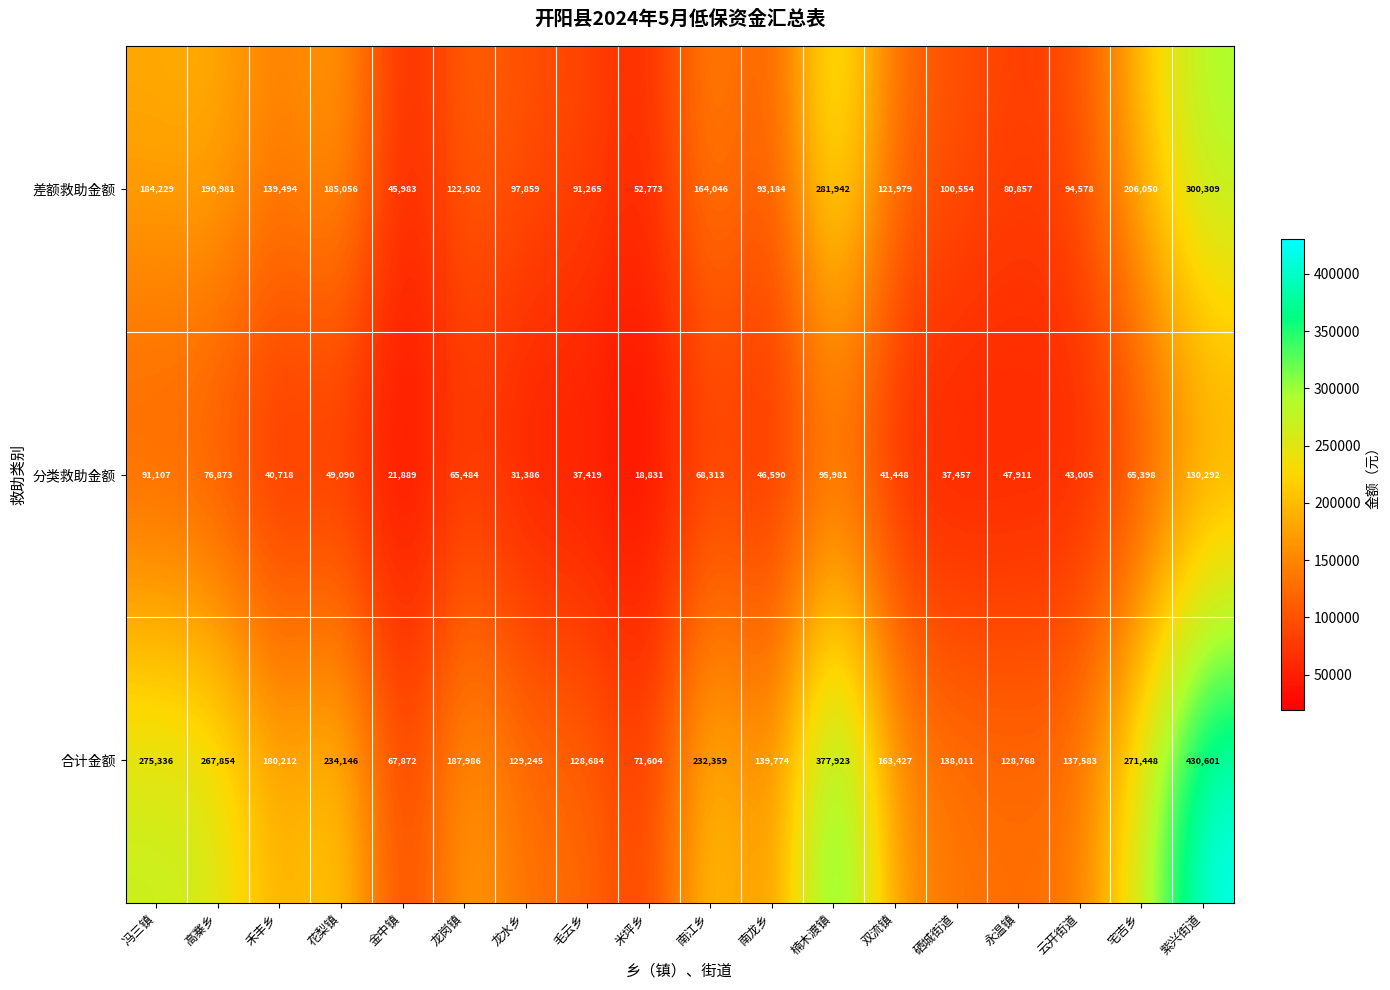

Which series changed the most between 花梨镇 and 南龙乡?

合计金额